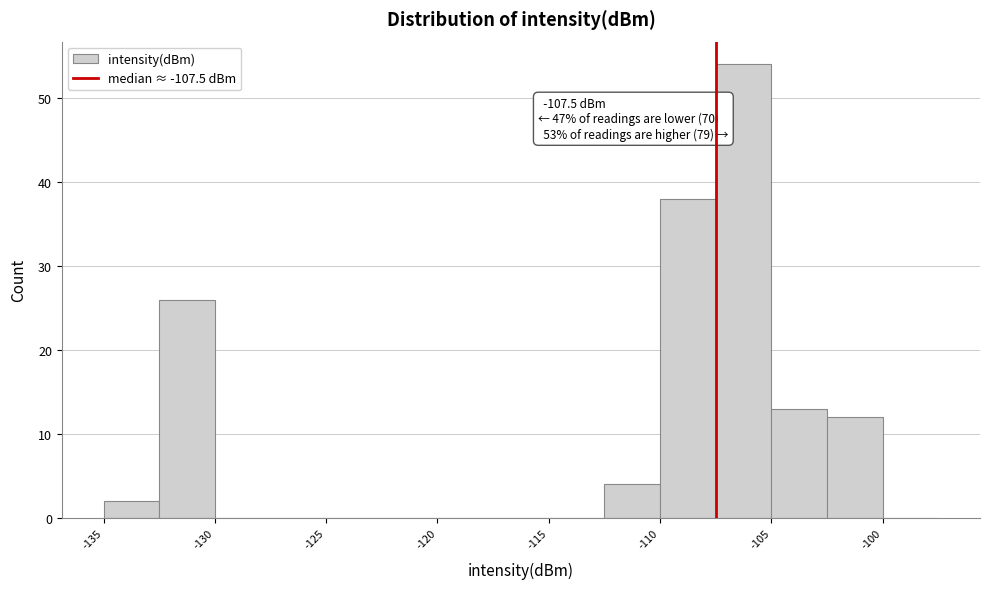

Which range on the x-axis has the tallest bar?

-107.5 to -105.0